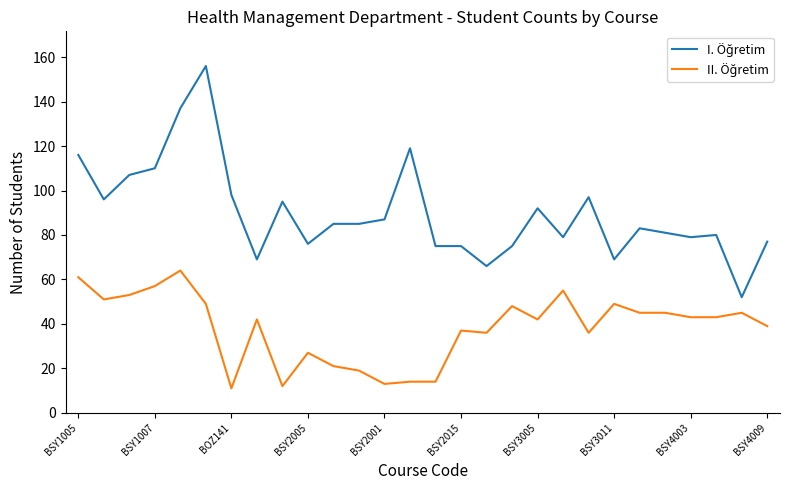

What is the greatest value displayed?

156